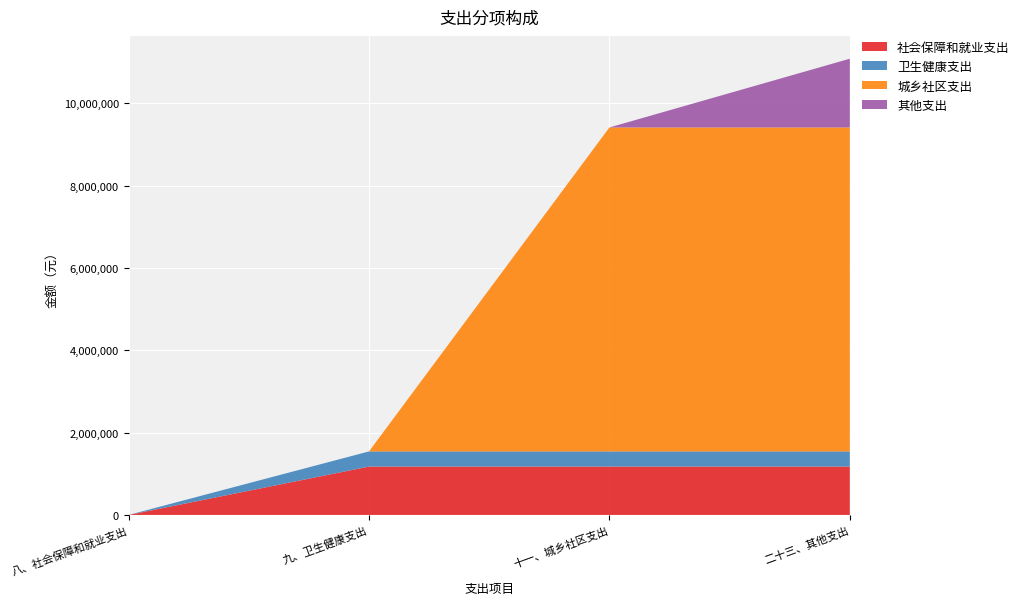

Reading left to right, extract all data points from this chart.

社会保障和就业支出: 八、社会保障和就业支出=0.0	九、卫生健康支出=1174915.0	十一、城乡社区支出=1174915.0	二十三、其他支出=1174915.0
卫生健康支出: 八、社会保障和就业支出=0.0	九、卫生健康支出=367861.1	十一、城乡社区支出=367861.1	二十三、其他支出=367861.1
城乡社区支出: 八、社会保障和就业支出=0.0	九、卫生健康支出=0.0	十一、城乡社区支出=7868368.0	二十三、其他支出=7868368.0
其他支出: 八、社会保障和就业支出=0.0	九、卫生健康支出=0.0	十一、城乡社区支出=0.0	二十三、其他支出=1669516.6